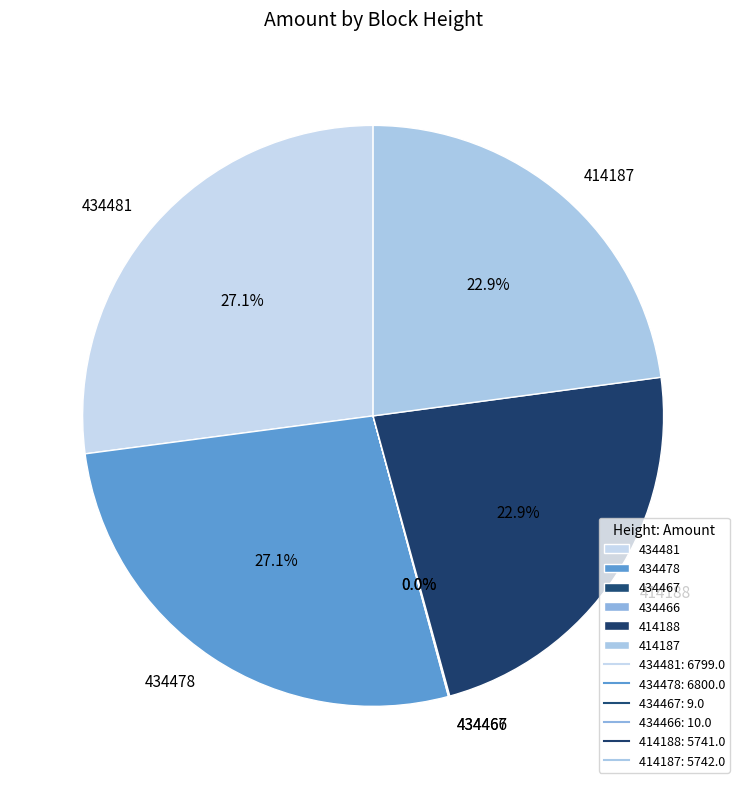

To the nearest percent, what is the difference between the 414188 and 434481 slice percentages?

4%